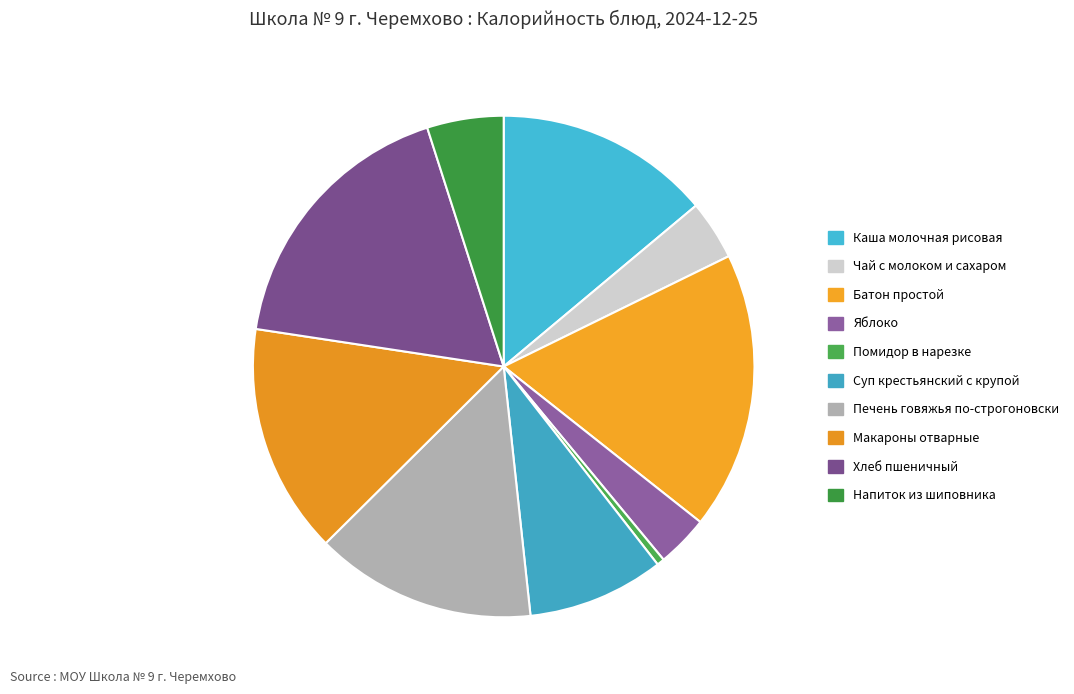

What is the change in value from Помидор в нарезке to Суп крестьянский с крупой?

+110.5